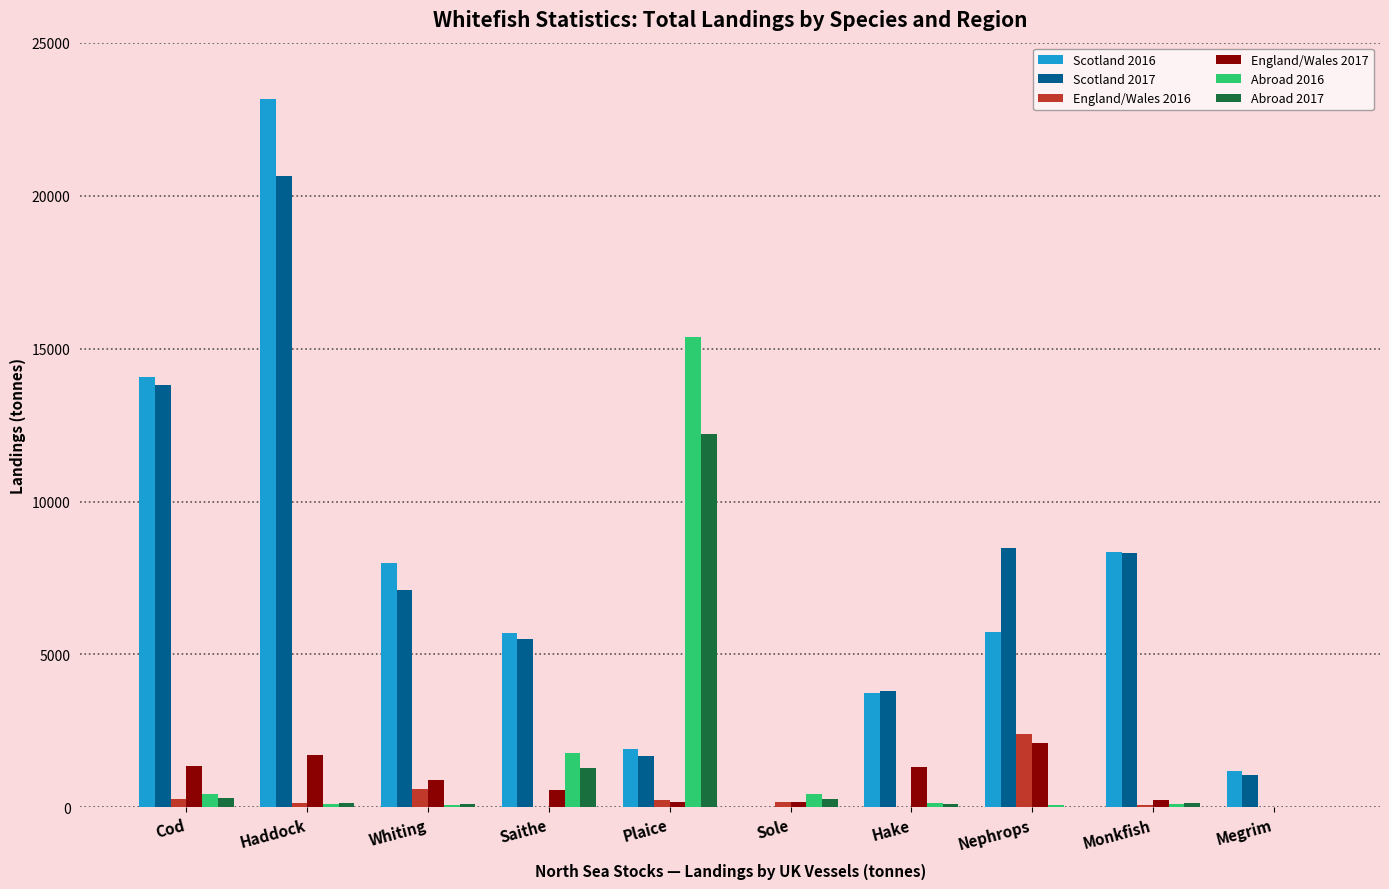

Which category has the highest value across all series?

Haddock